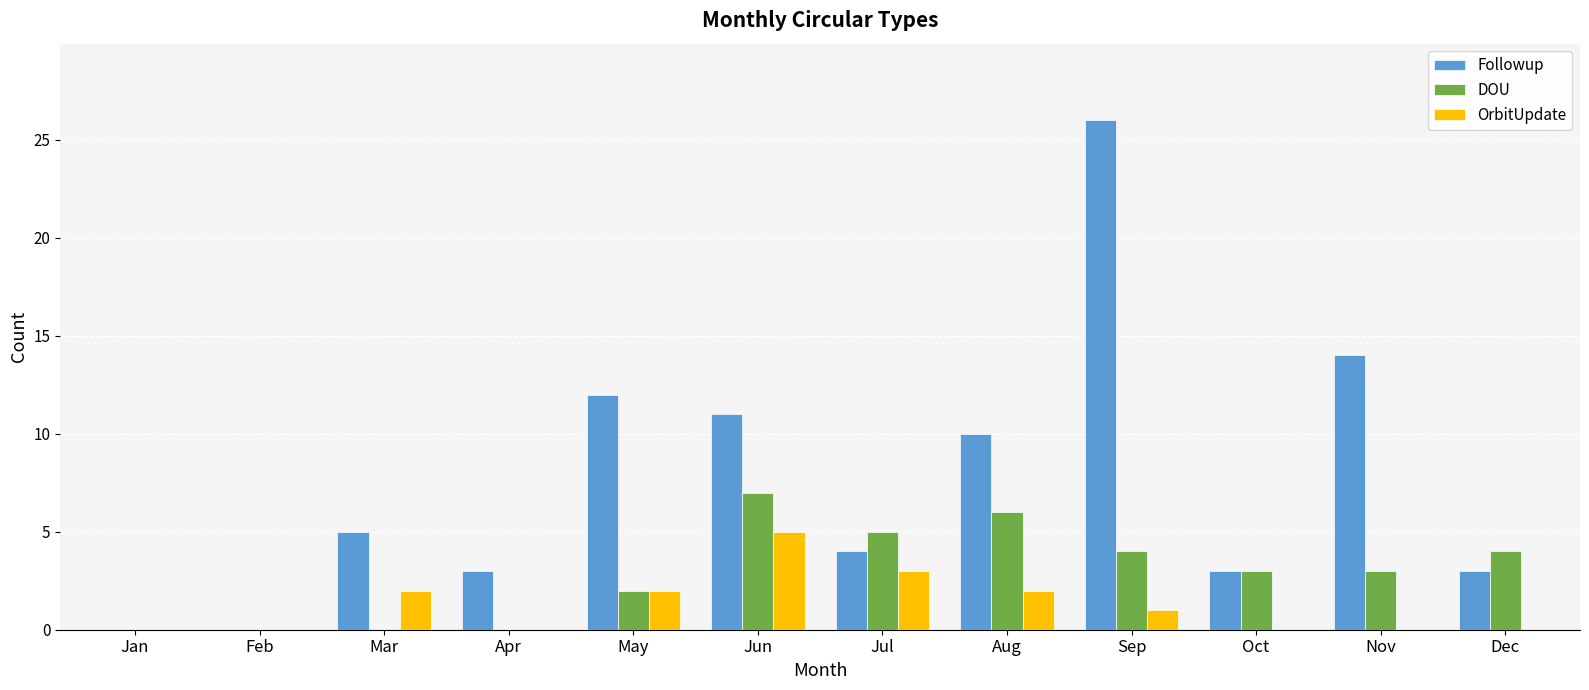

Is it true that OrbitUpdate equals 3 at May?

False